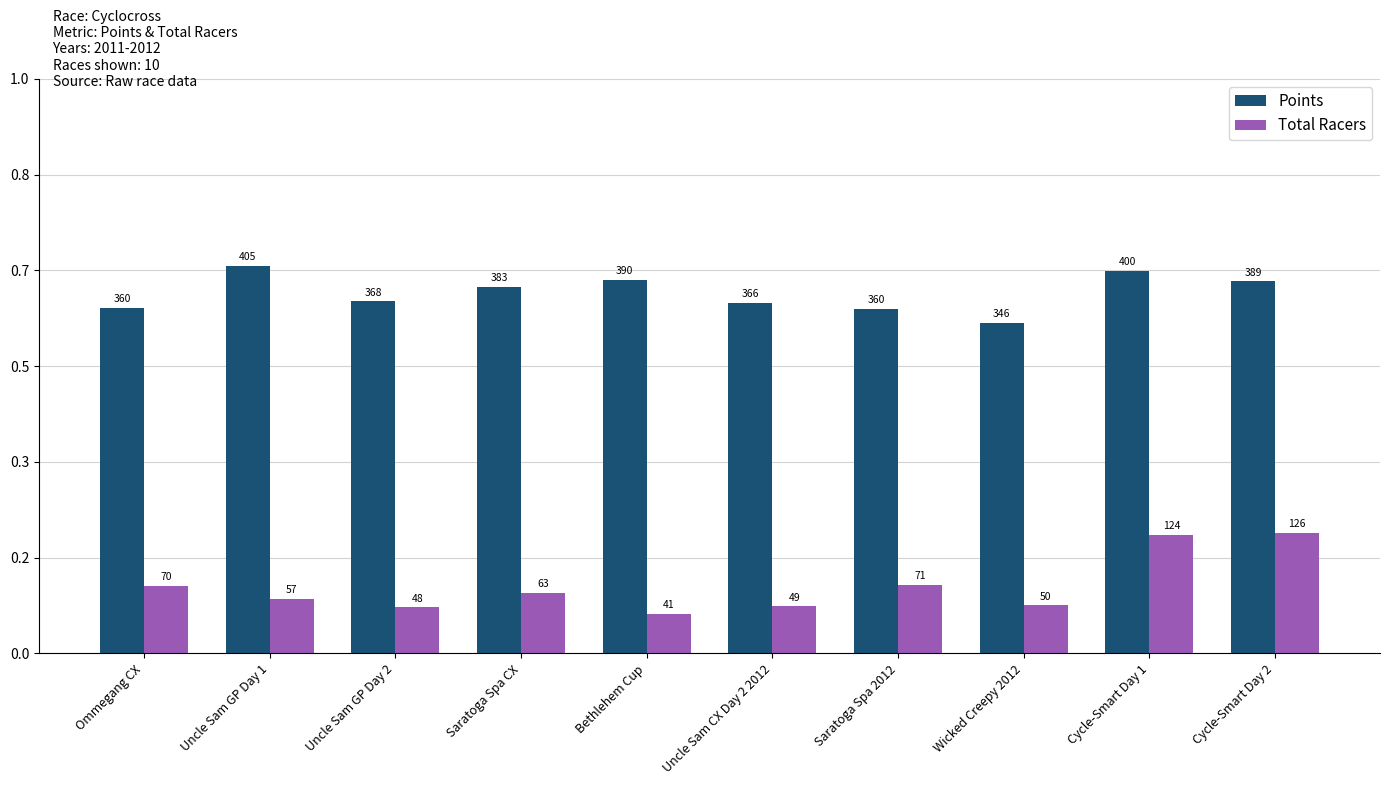

What are all the series names shown in the legend?

Points, Total Racers